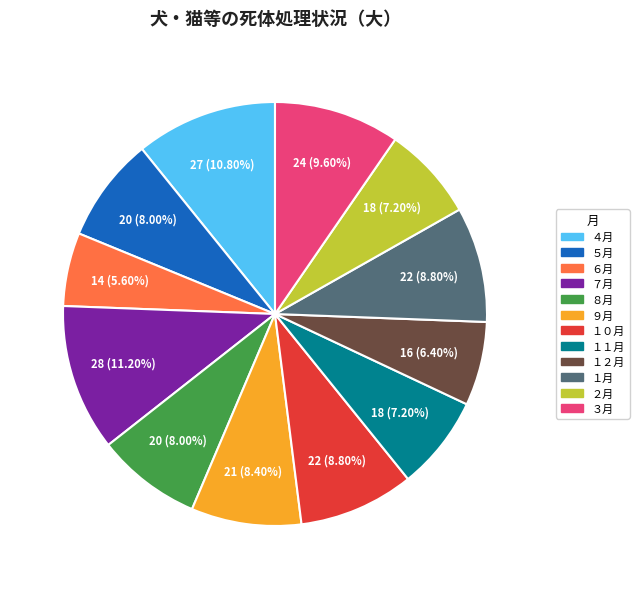

To the nearest percent, what is the combined percentage of ３月 and ８月?

18%